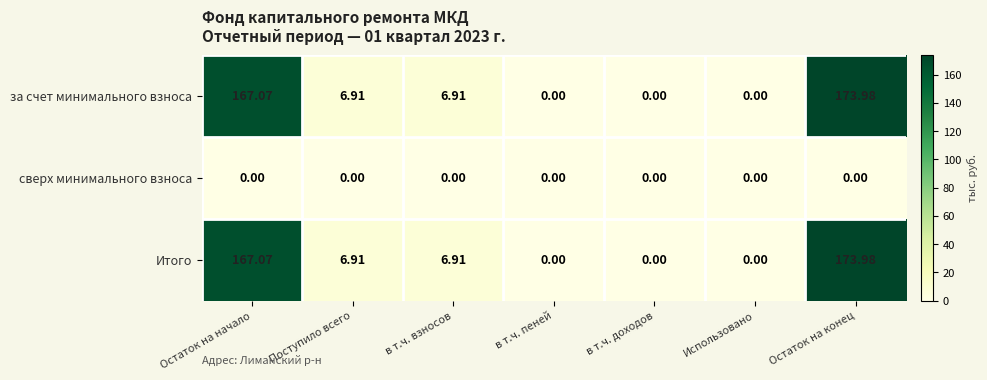

At which category is the sum across all series the highest?

Остаток на конец